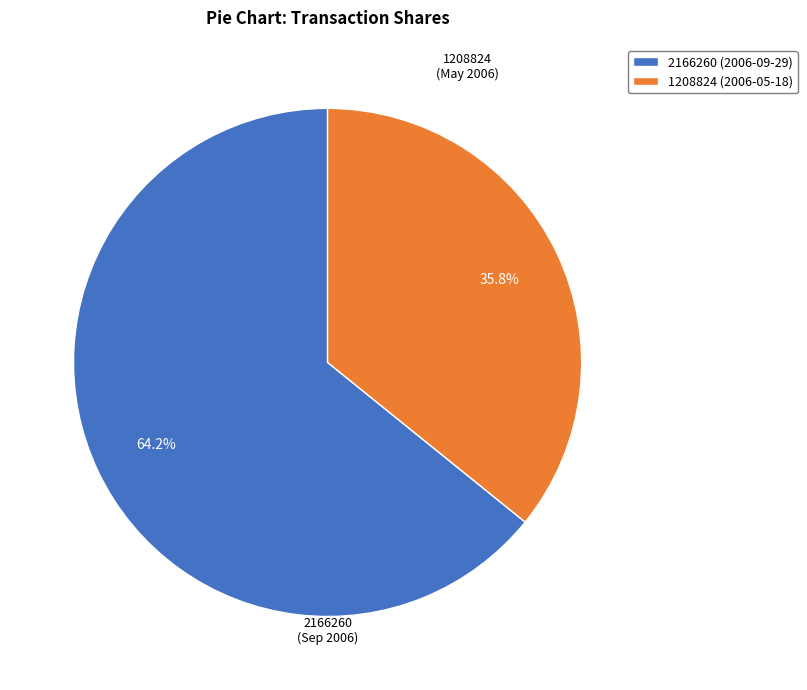

True or false: 2166260 (2006-09-29) accounts for 64% of the total.

True